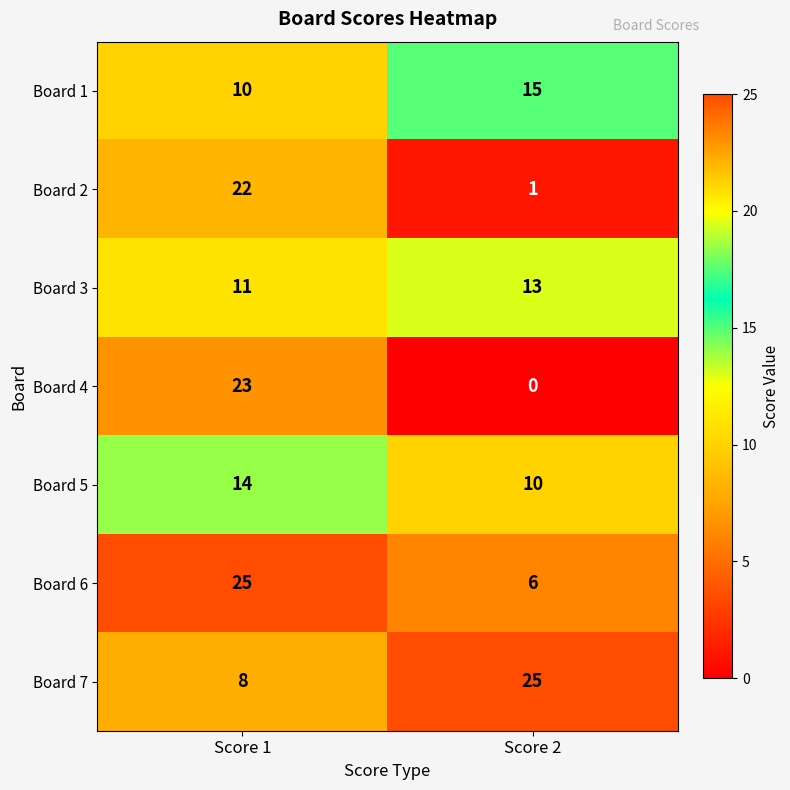

True or false: Board 2 has a value of 2 at Score 2.

False